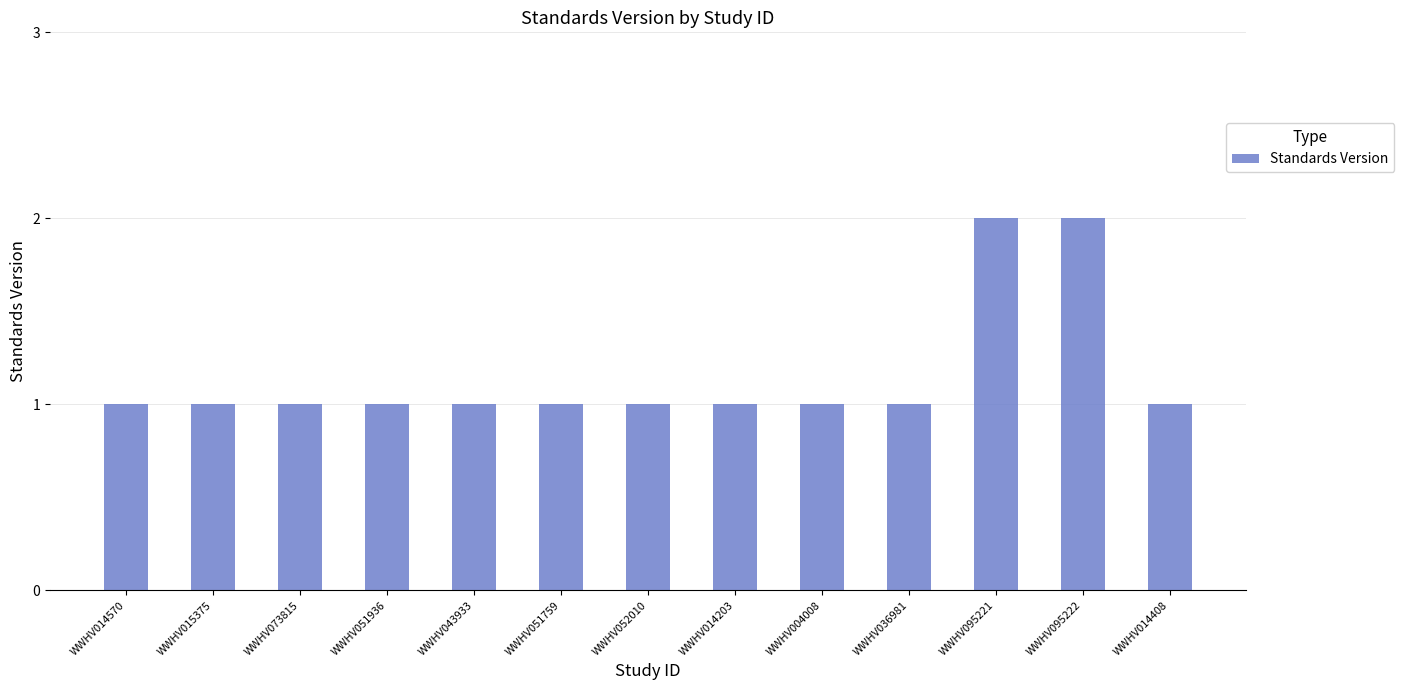

Reading left to right, extract all data points from this chart.

1	1	1	1	1	1	1	1	1	1	2	2	1